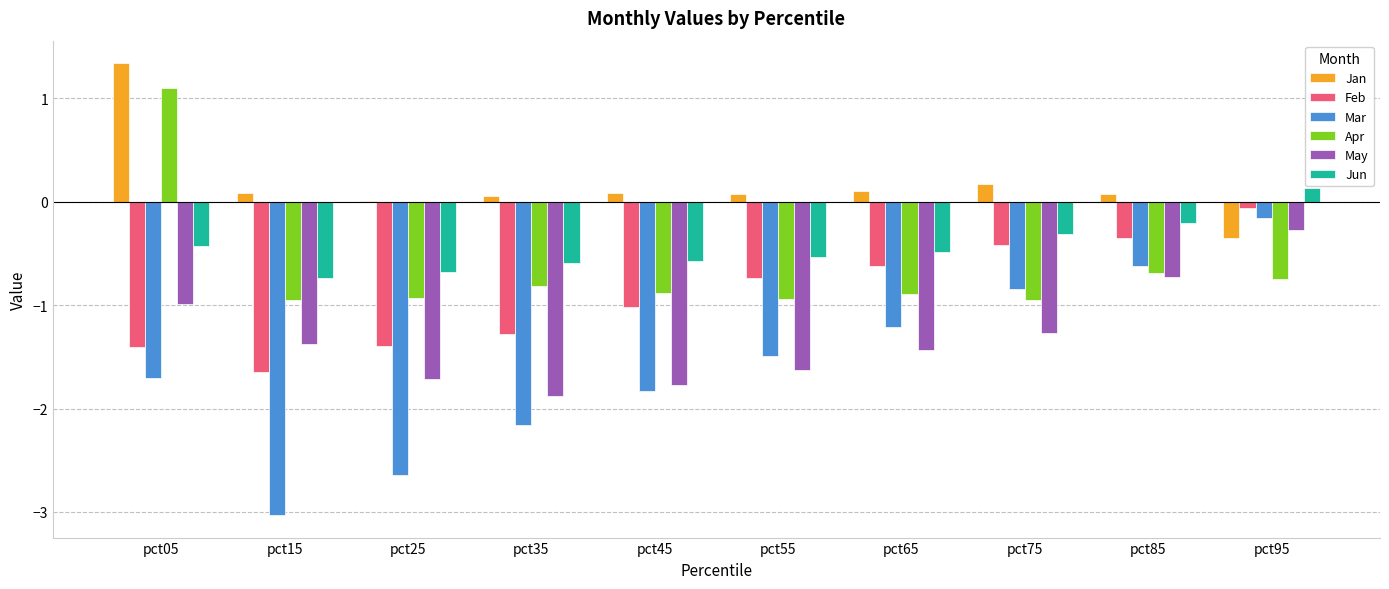

What is the sum of all Feb values?

-8.9